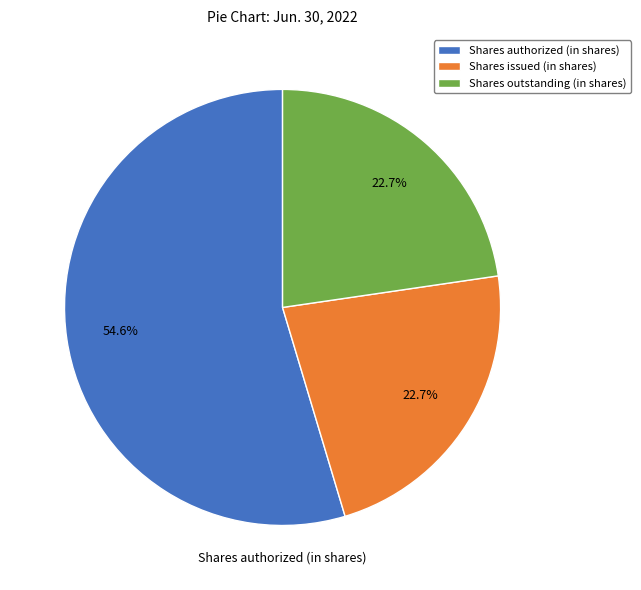

The Shares authorized (in shares) slice represents 61% of the pie. True or false?

False